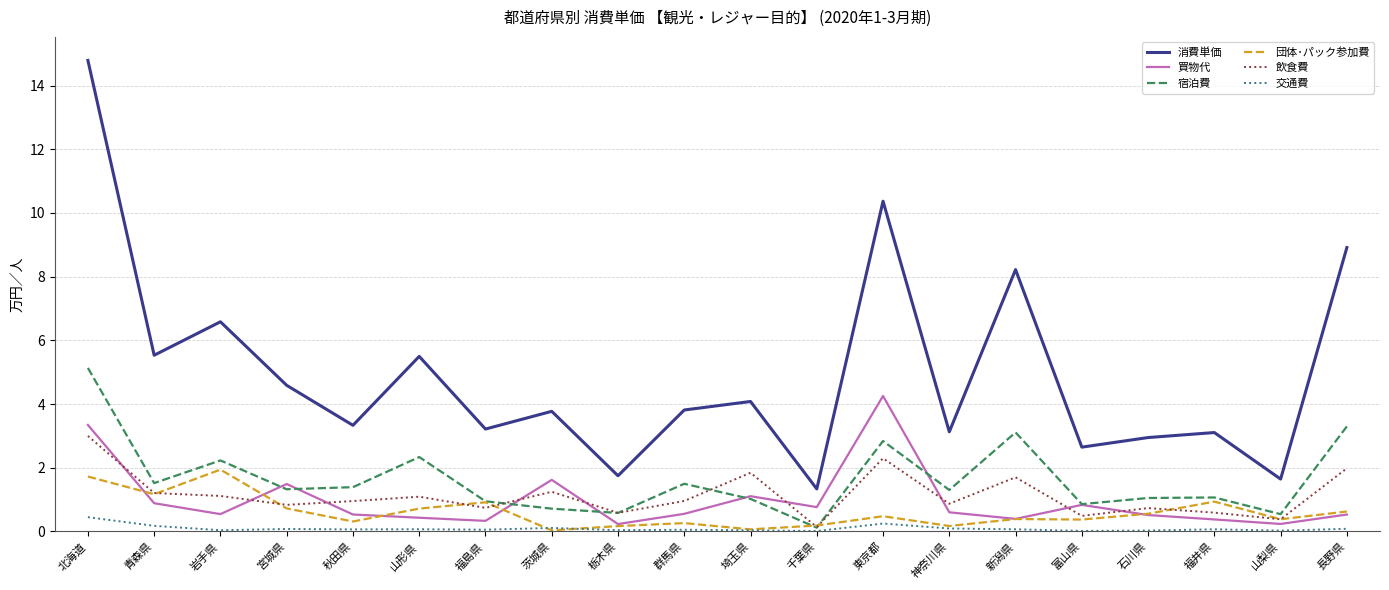

What position from the left is 北海道?

1